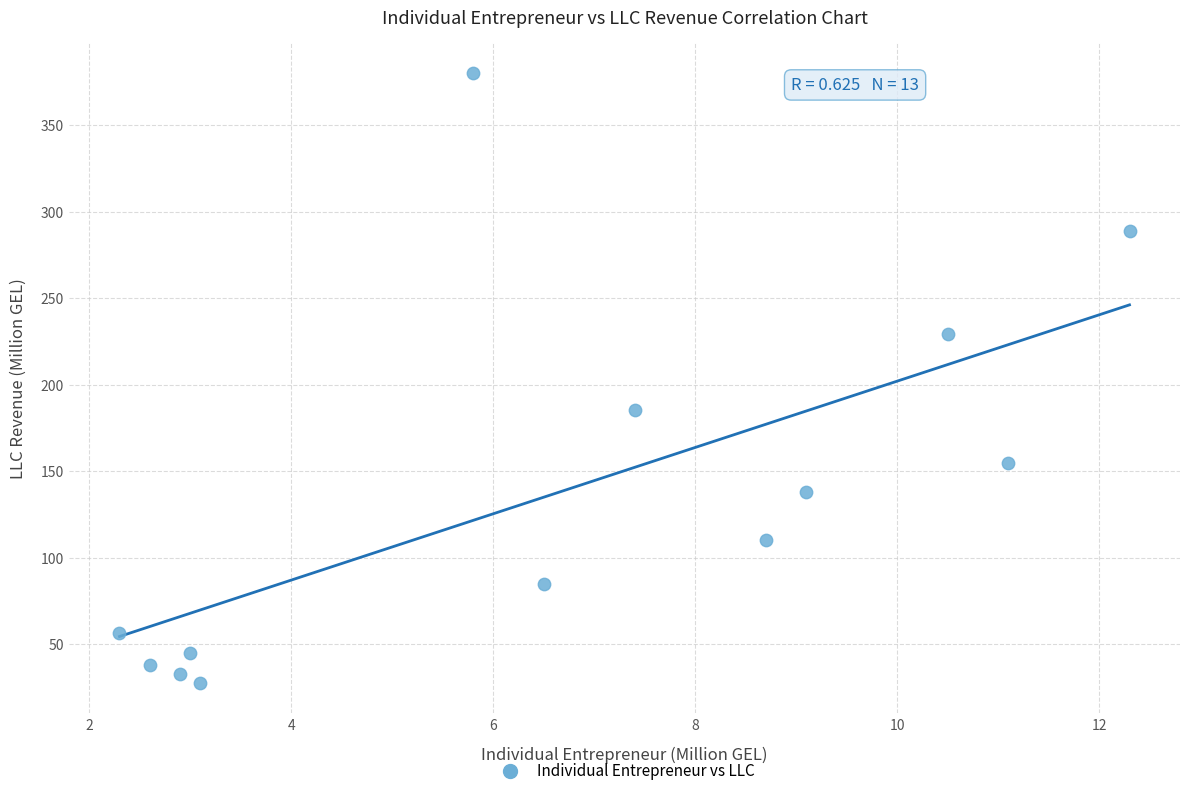

What is the range of X values (max minus min)?

10.0